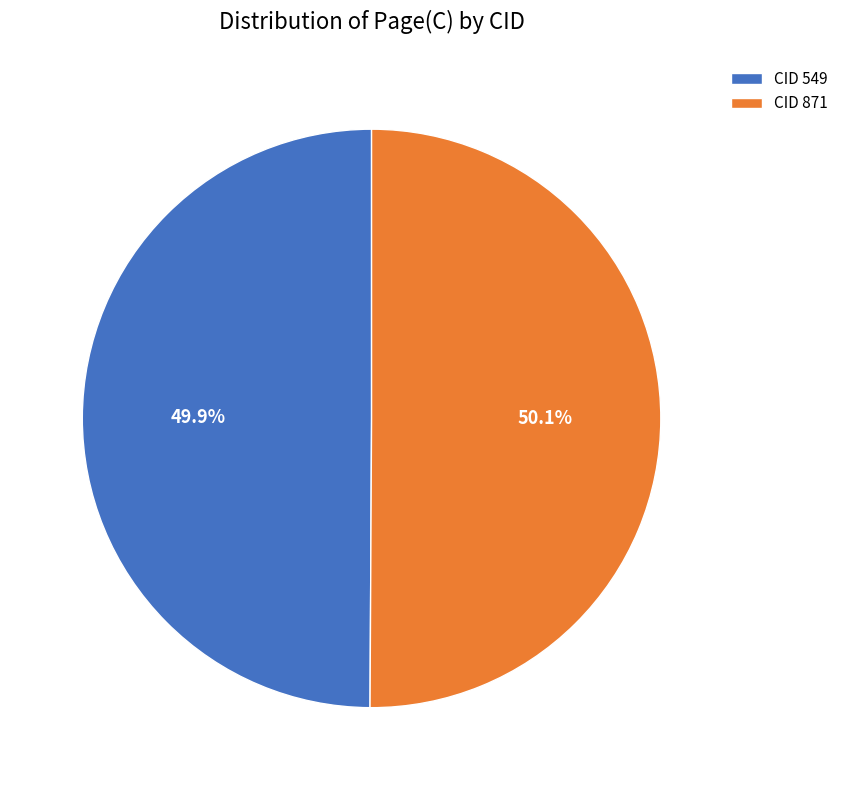

Count the number of slices in the pie.

2